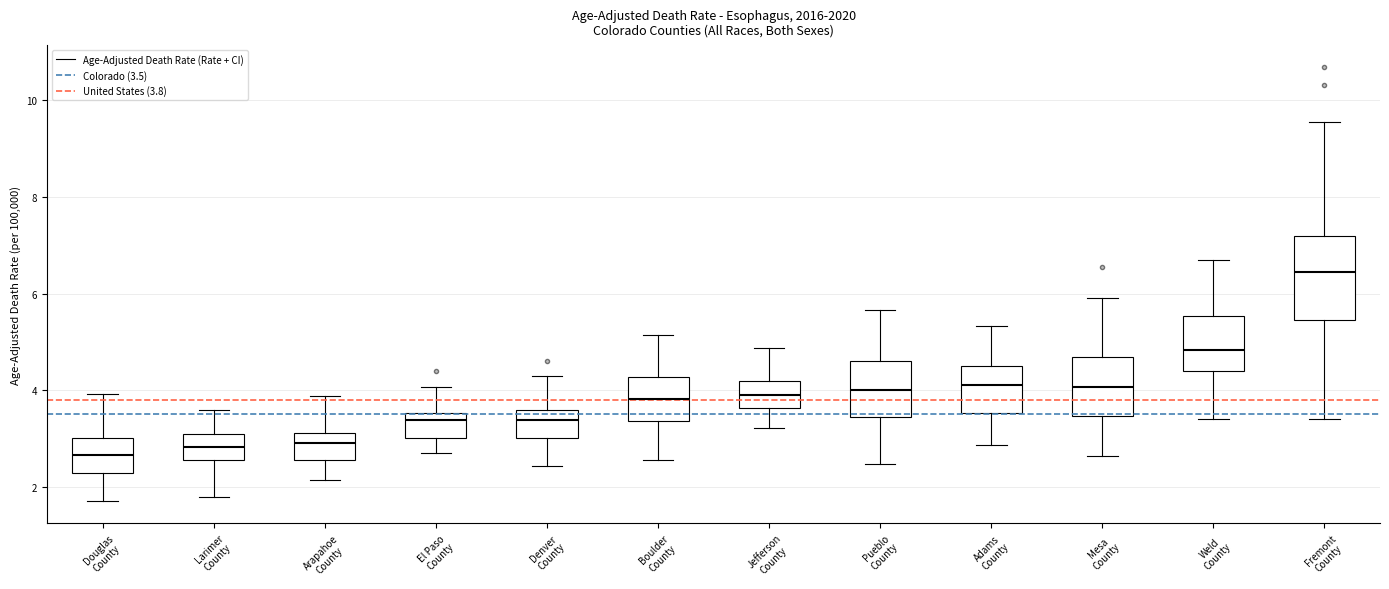

Which box has the highest median line?

Fremont County